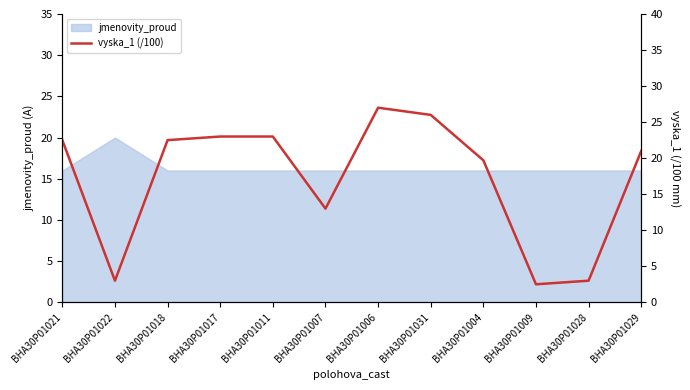

At which category does the data reach its first local valley?

BHA30P01022